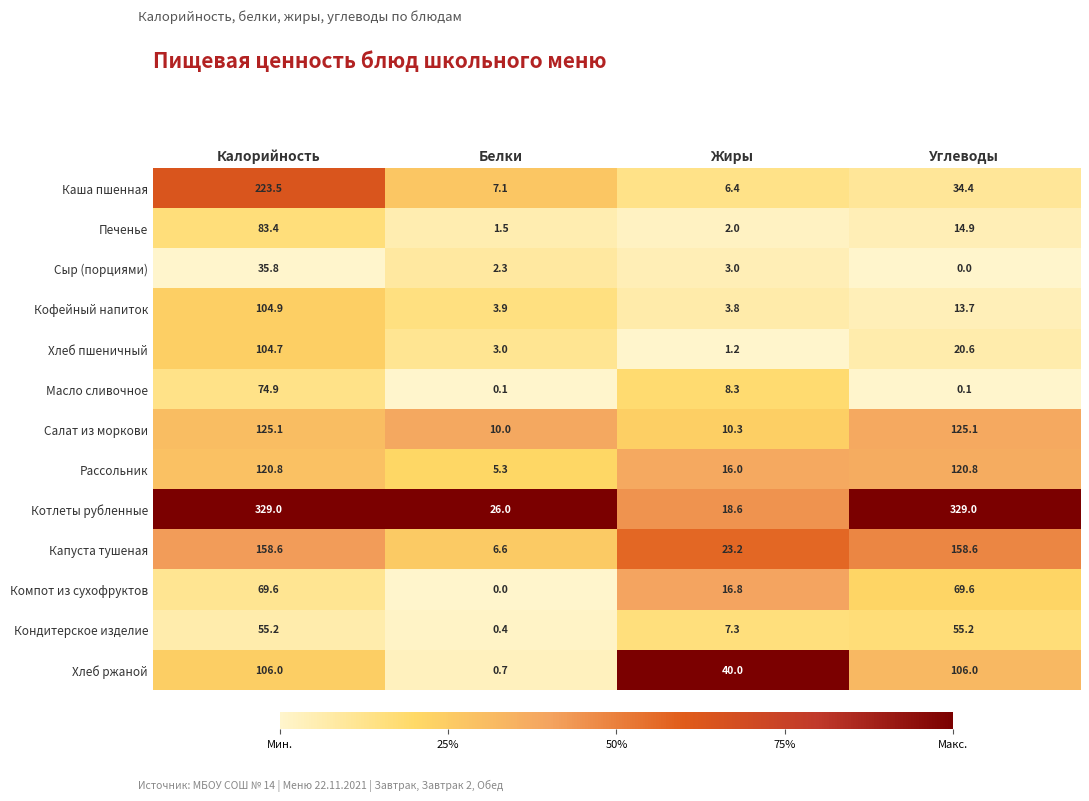

What is the sum of all Рассольник values?

262.9